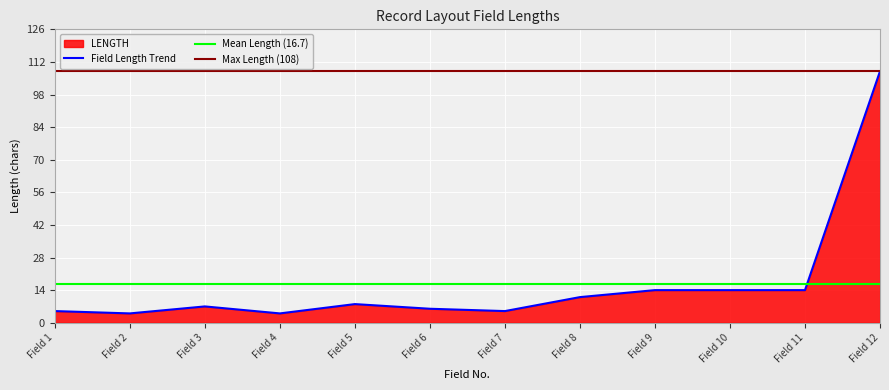

Is it true that Field Length Trend equals 141 at Field 12?

False